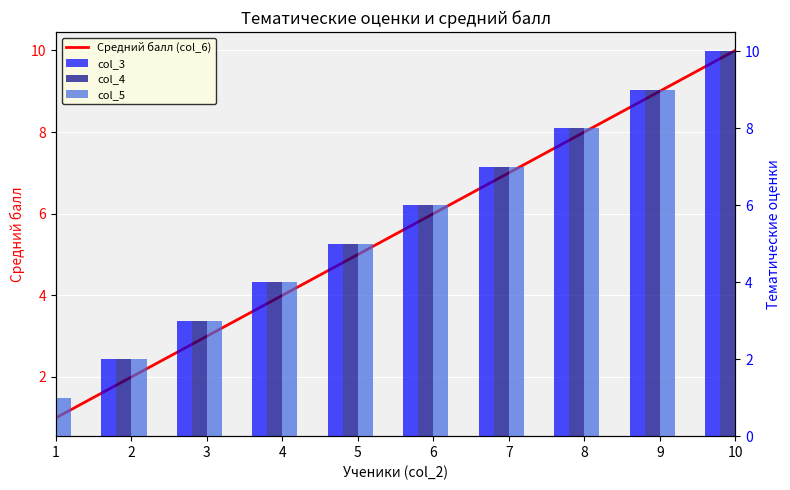

At 9, list the series in order from largest to smallest.

Средний балл (col_6), col_3, col_4, col_5